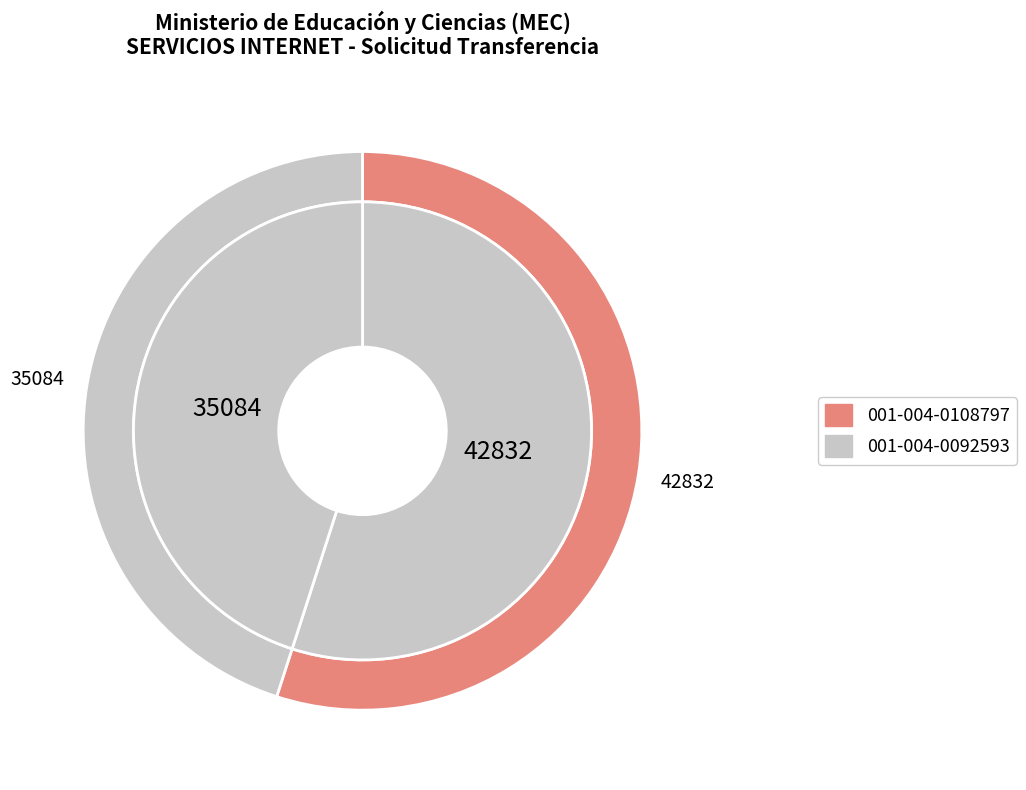

Which category has the smallest portion of the pie?

001-004-0092593